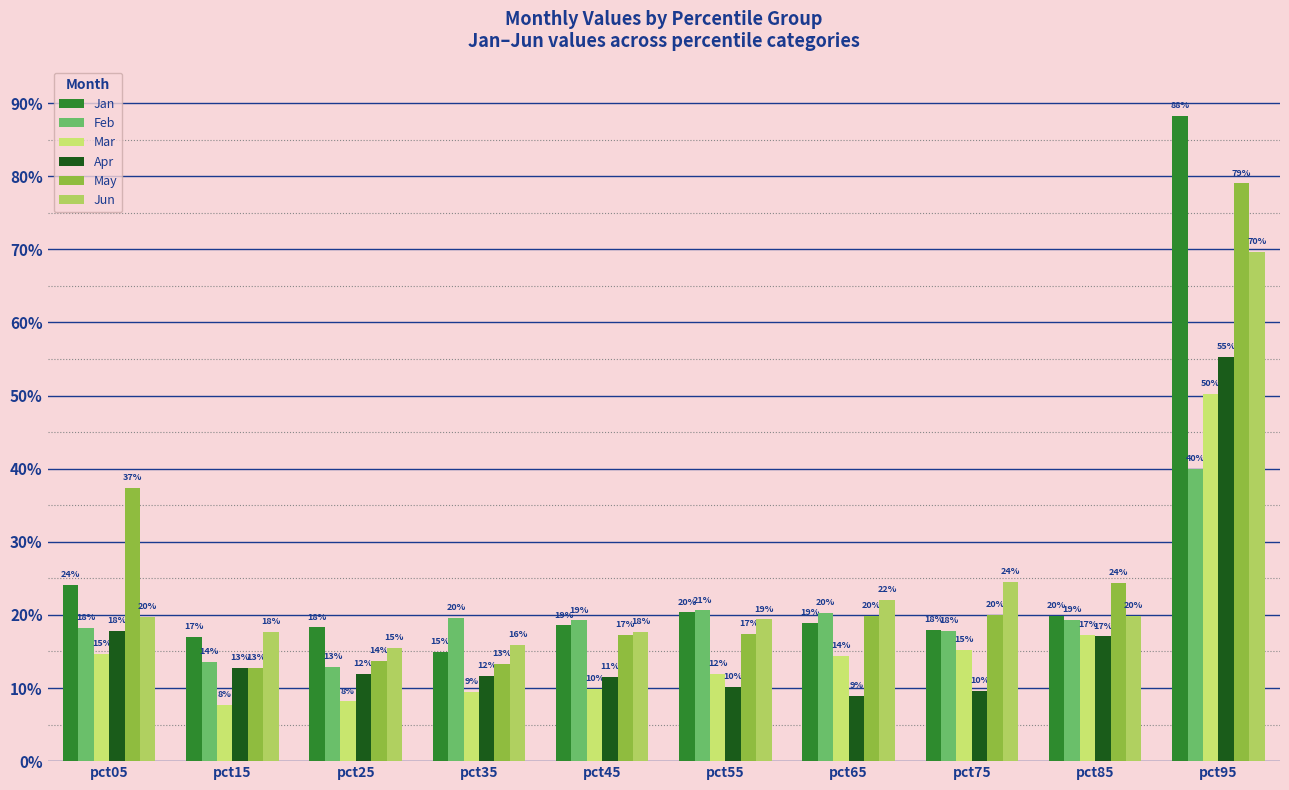

Are the bars grouped side by side (vs. stacked)?

Yes